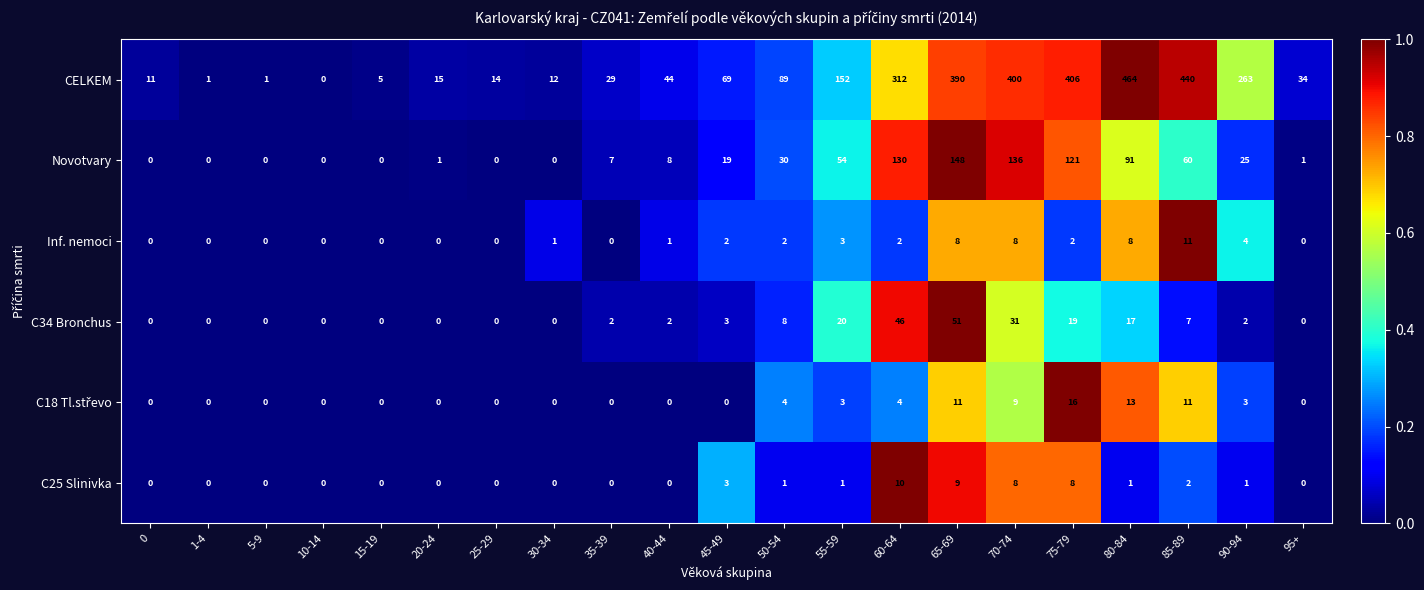

What value does the Novotvary series have at 75-79?

121